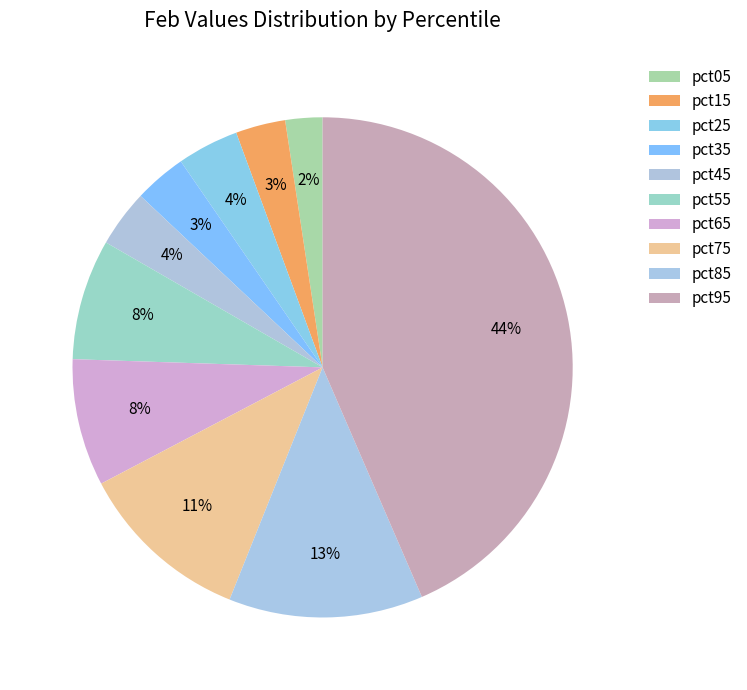

Which category has the biggest portion of the pie?

pct95